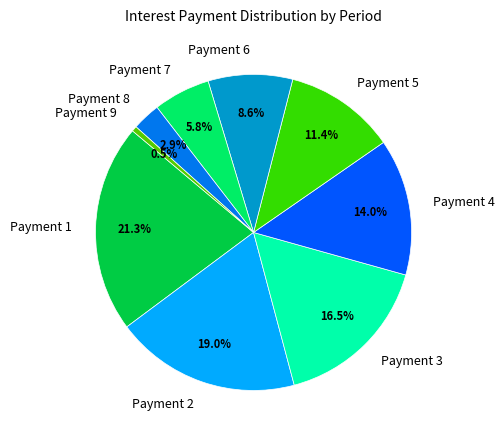

What is the largest slice in the pie chart?

Payment 1